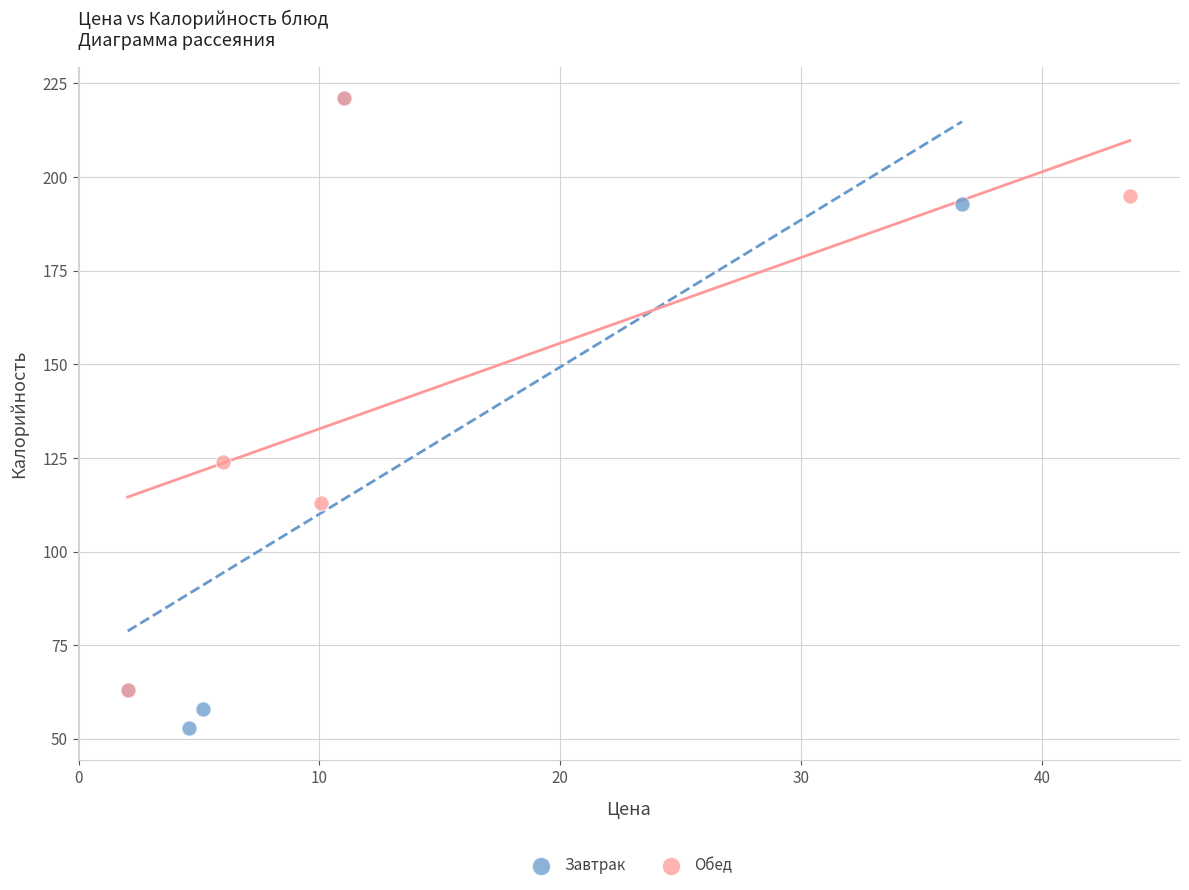

Which series has the largest Y range (max minus min)?

Завтрак